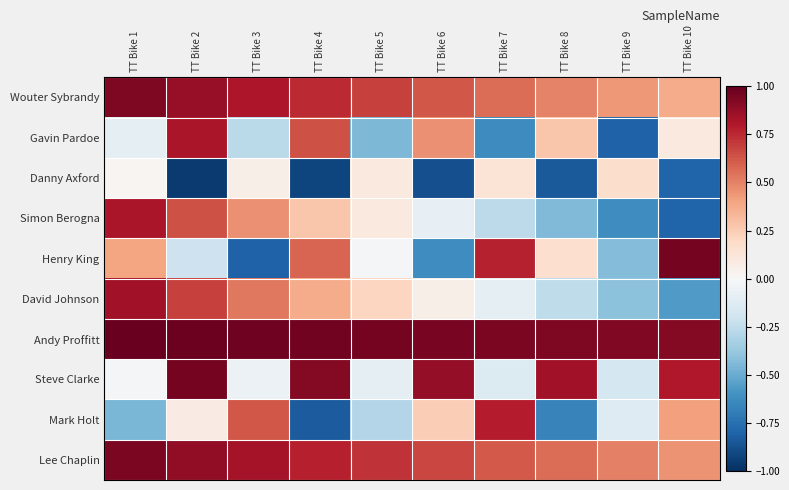

Which series has the largest total across all categories?

Andy Proffitt